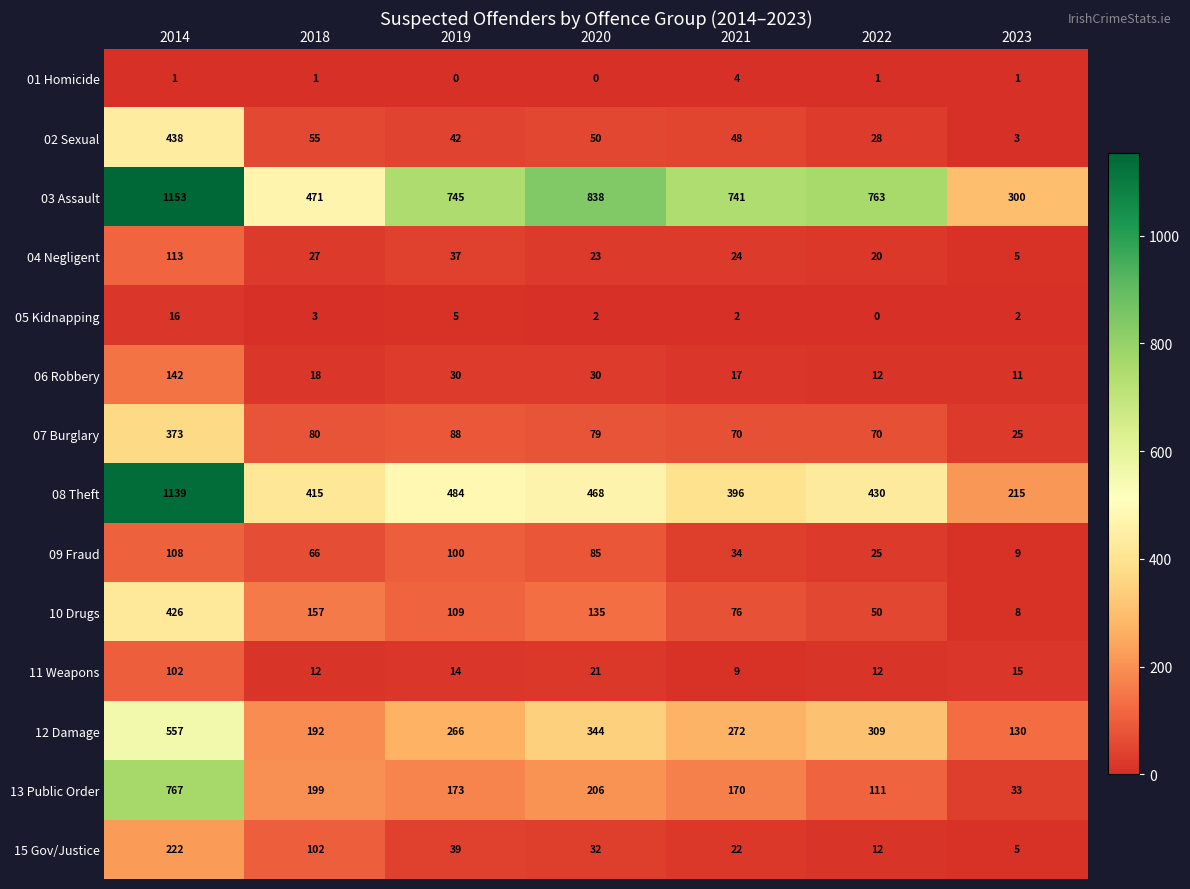

The 11 Weapons series shows 9 at 2021. True or false?

True